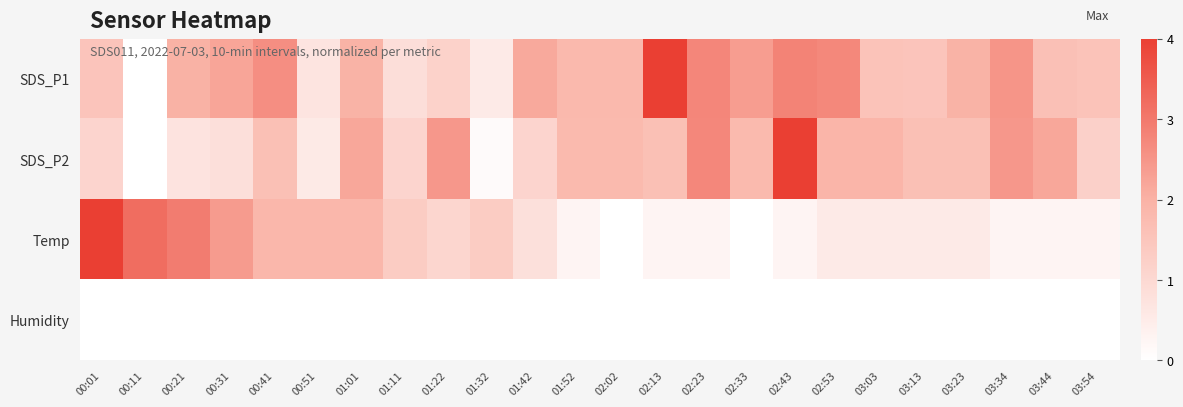

At which category does the chart reach its peak across all series?

02:13